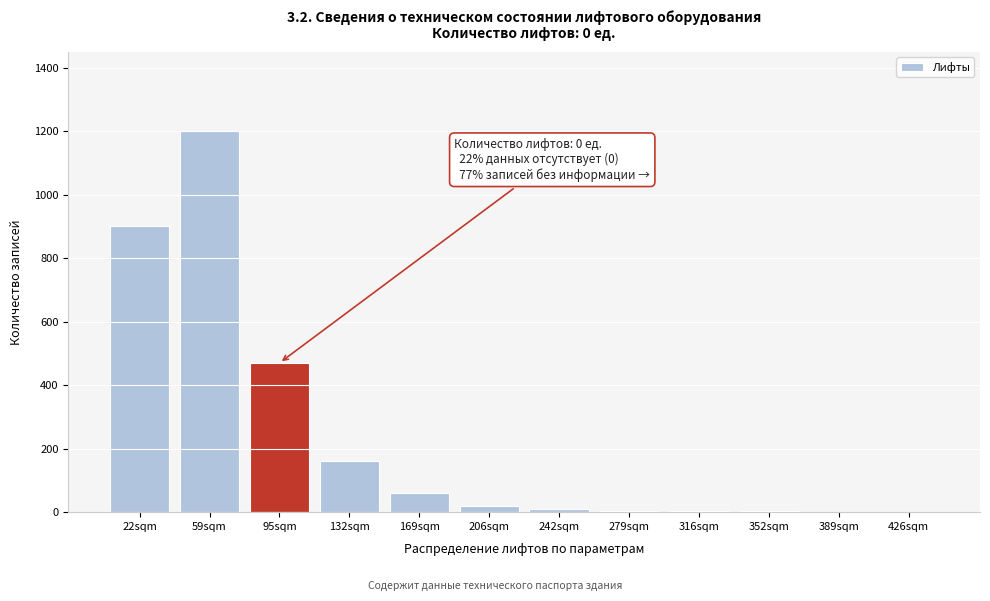

The chart shows a value of 20 at 206sqm. True or false?

True